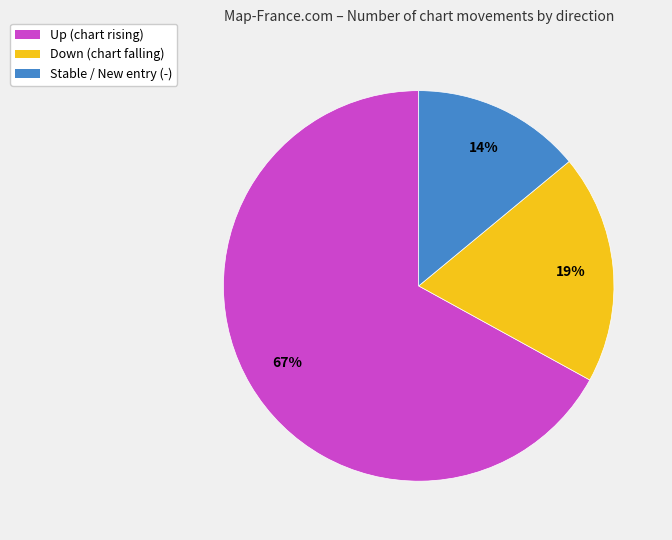

Count the number of slices in the pie.

3